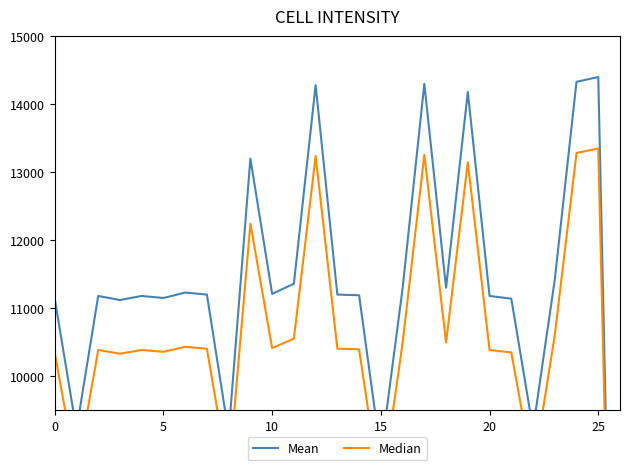

What is the difference between the maximum and minimum values in the Mean series?

14400.0